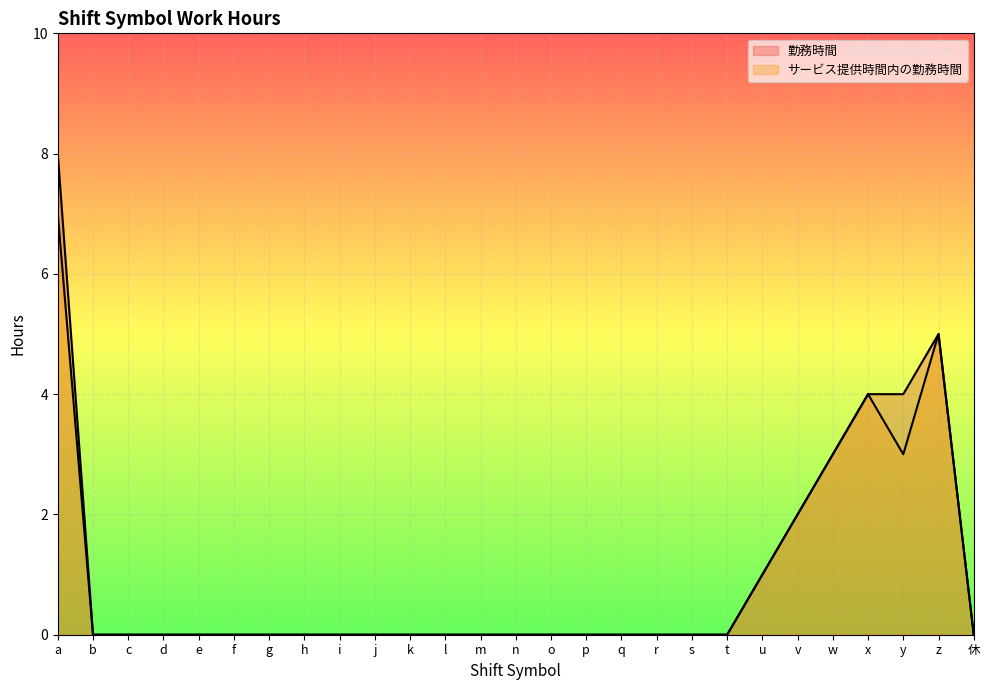

Which series has the largest total across all categories?

勤務時間